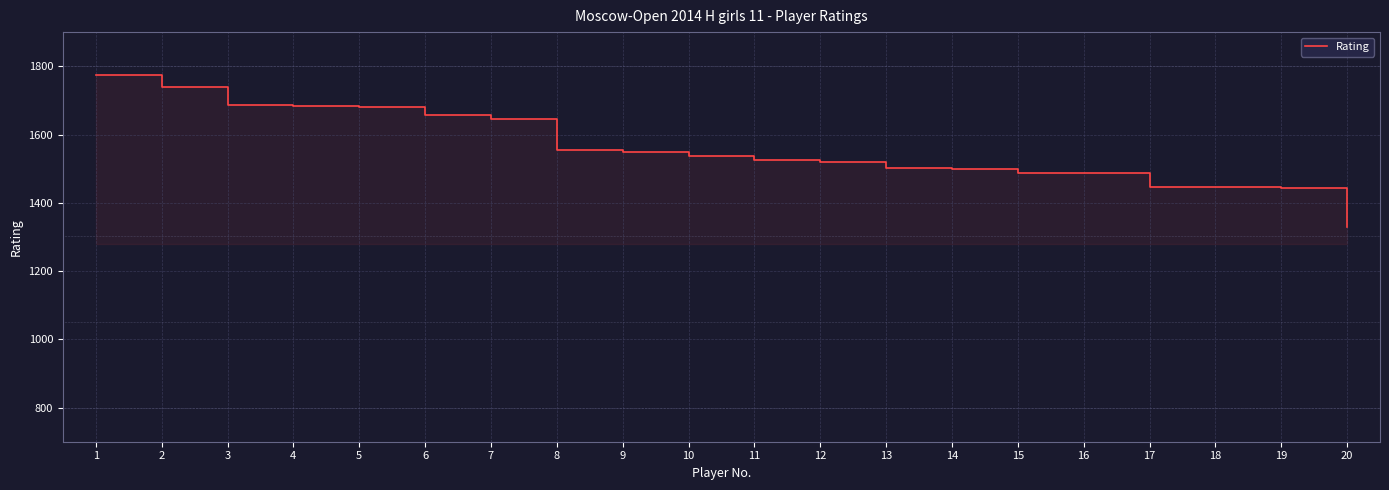

Reading left to right, transcribe all the data shown in this chart.

1=1773	2=1740	3=1687	4=1684	5=1681	6=1656	7=1645	8=1554	9=1549	10=1537	11=1525	12=1519	13=1502	14=1499	15=1487	16=1487	17=1446	18=1446	19=1443	20=1330